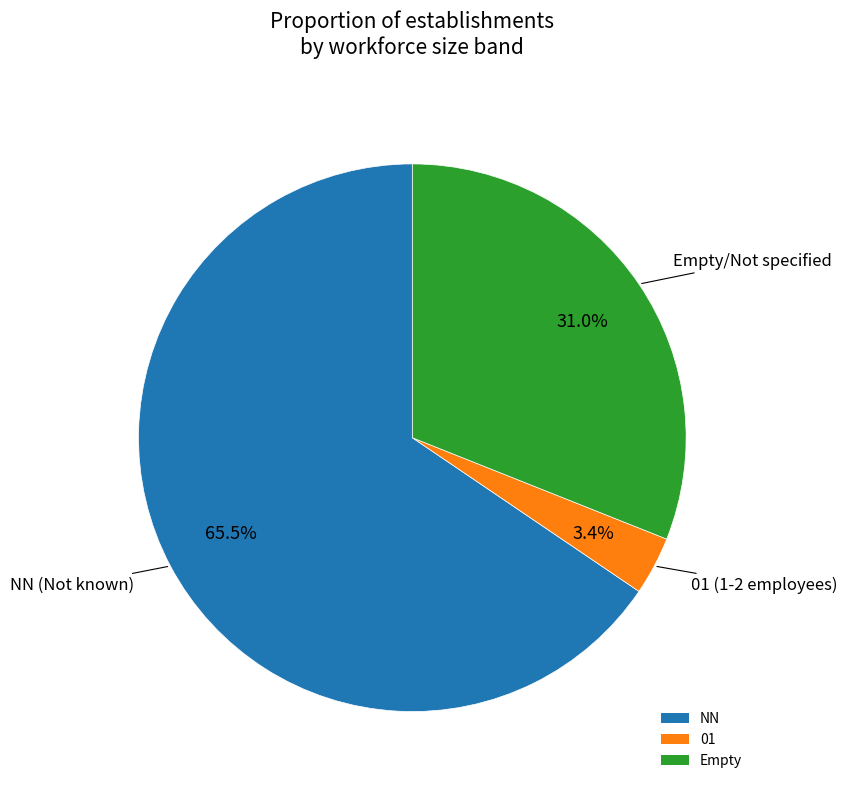

Count the number of slices in the pie.

3